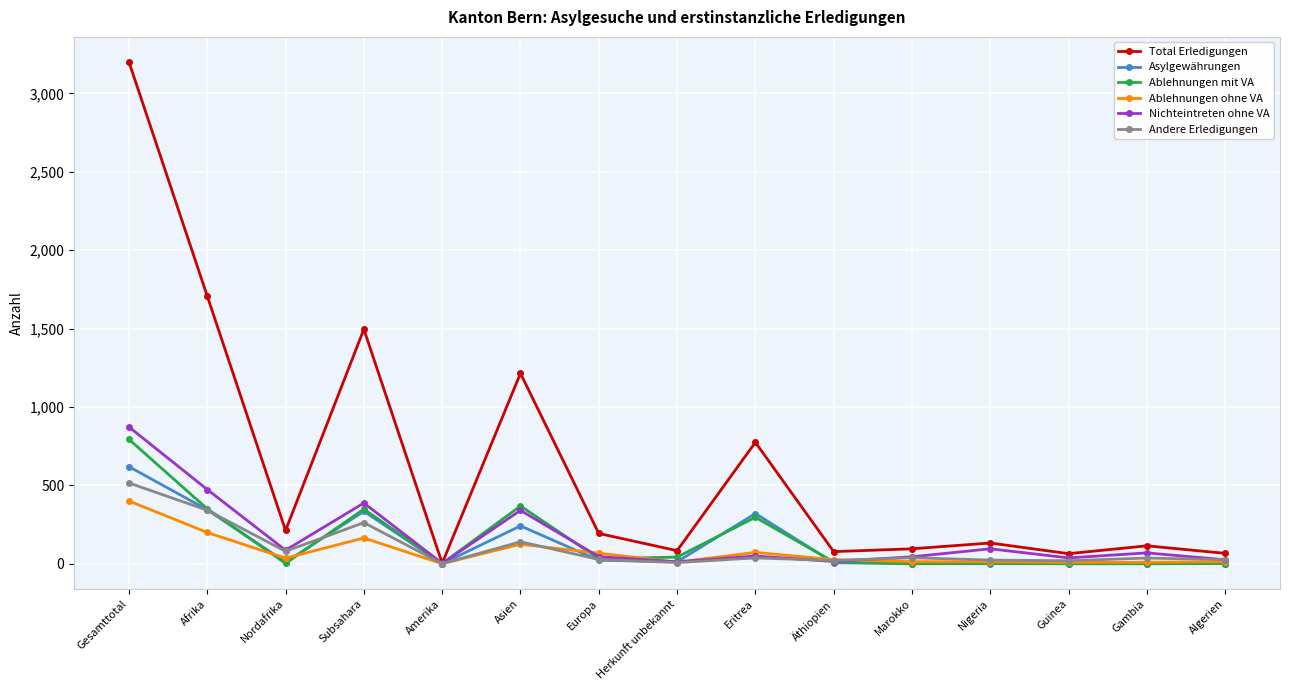

How many data points in Total Erledigungen are less than 132?

7